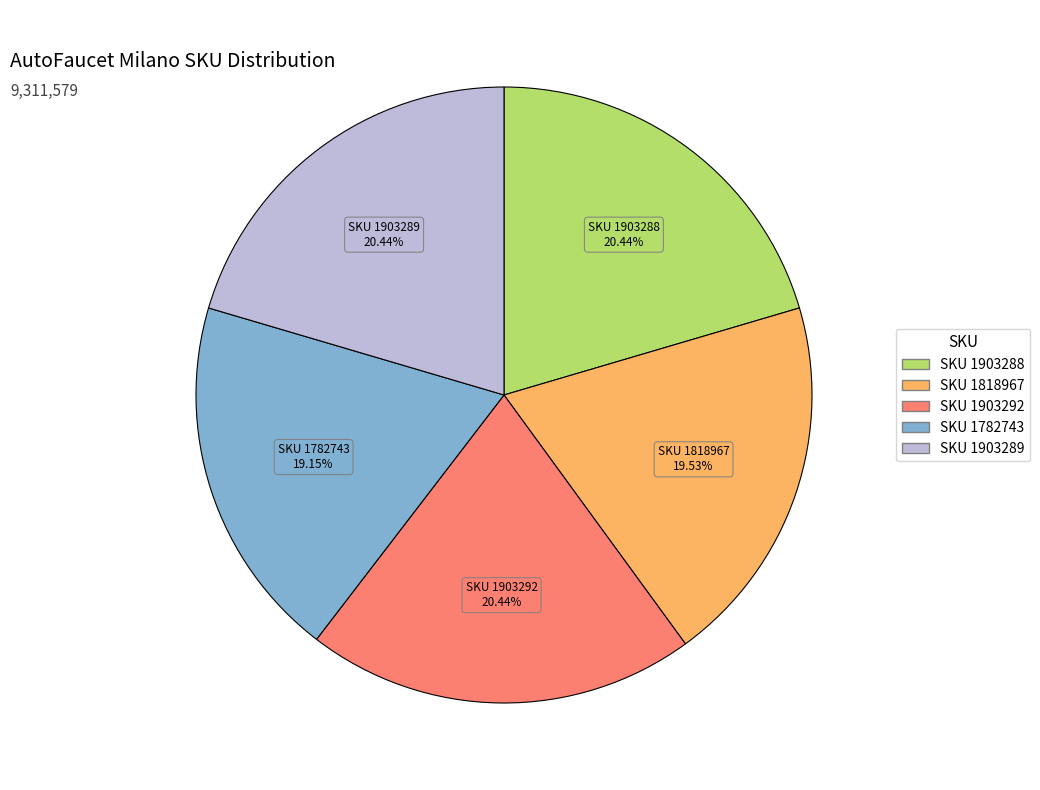

Does any single category account for the majority?

No